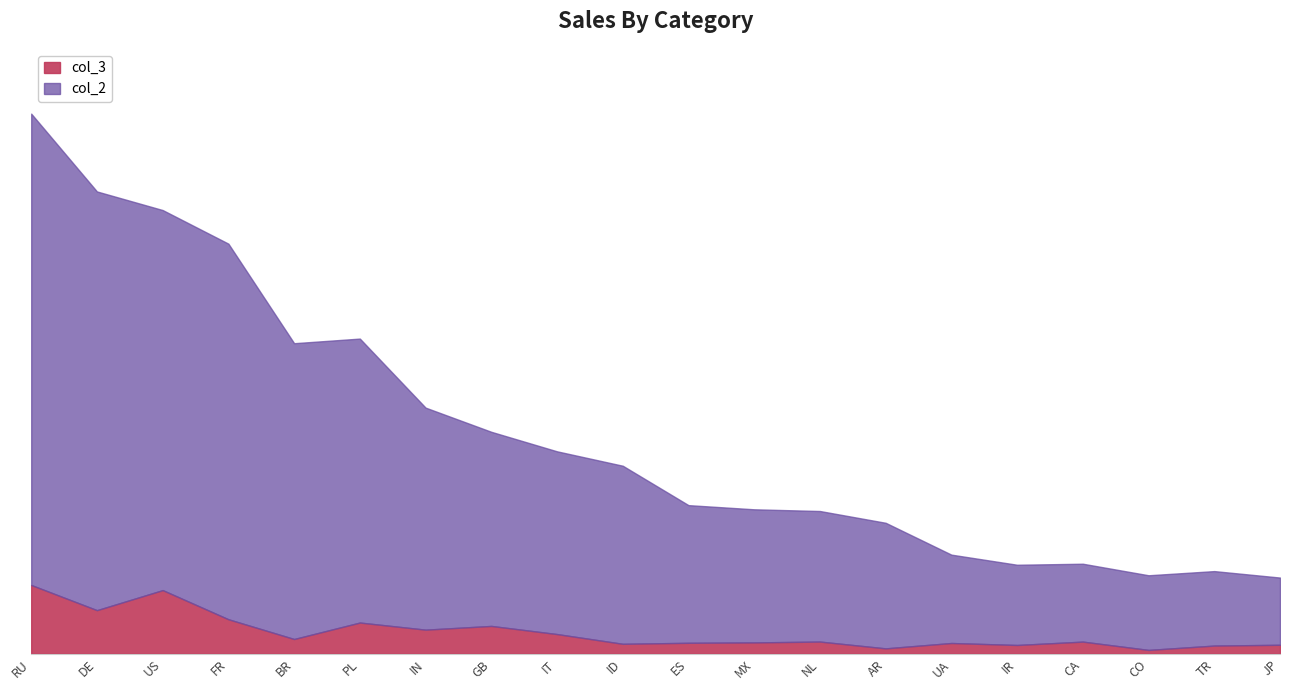

What are all the series names shown in the legend?

col_3, col_2